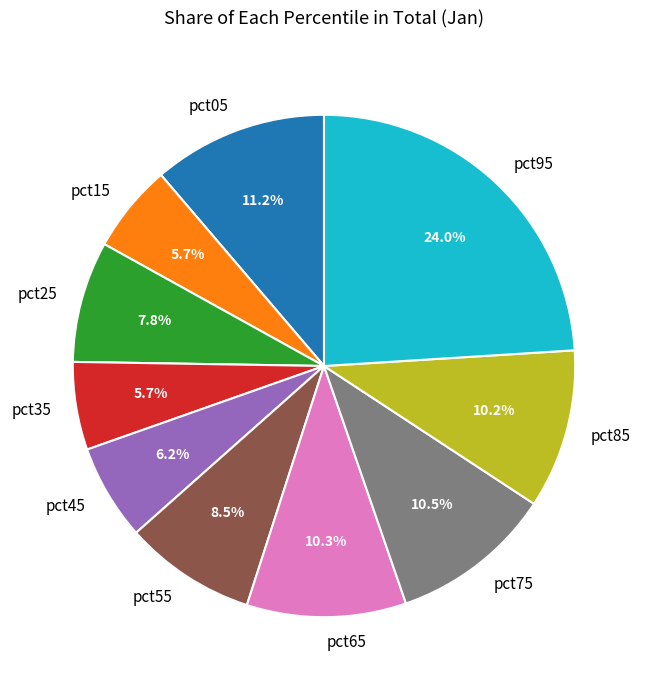

What portion of the pie excludes pct15?

94.3%